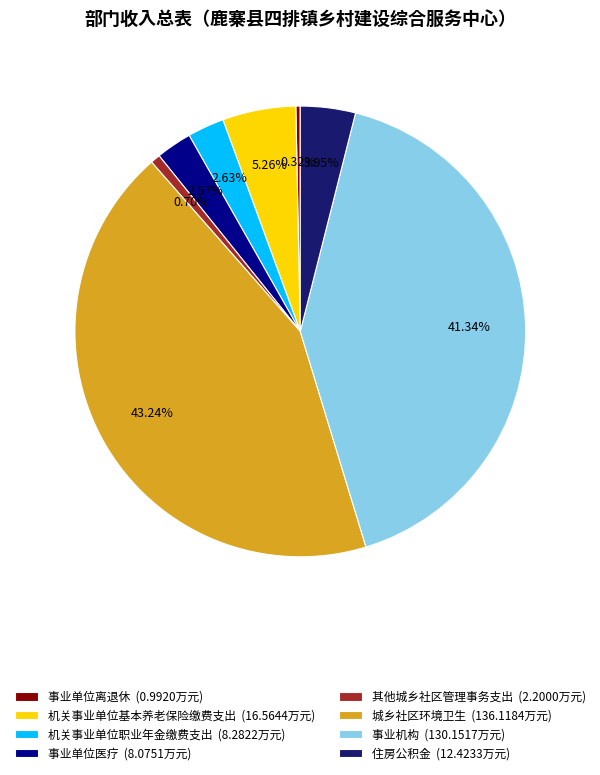

What is the total percentage of 其他城乡社区管理事务支出 and 机关事业单位职业年金缴费支出?

3.3%